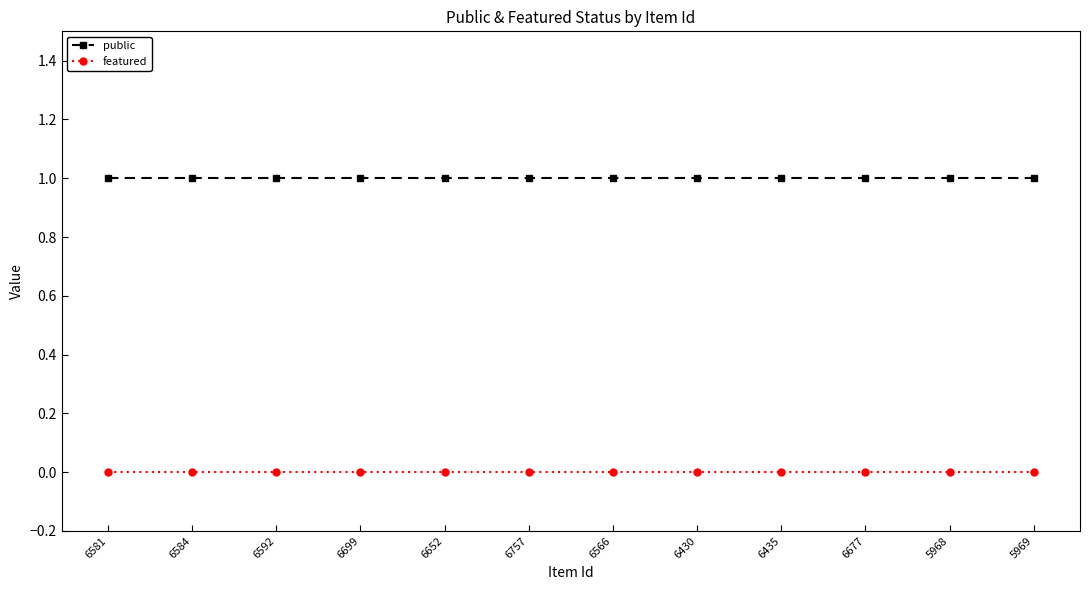

The public series shows 1 at 5968. True or false?

True